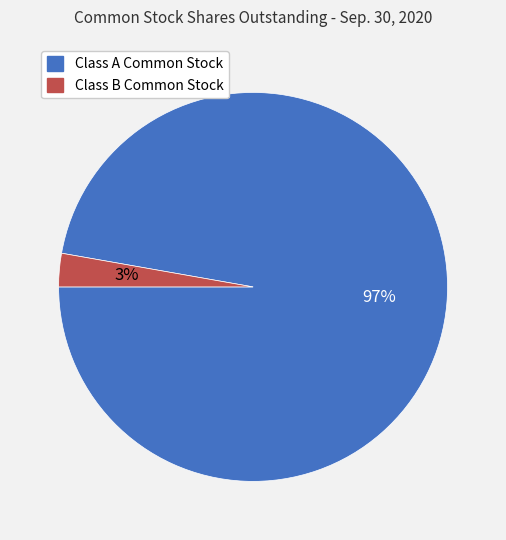

Is there any slice that represents more than half of the pie?

Yes